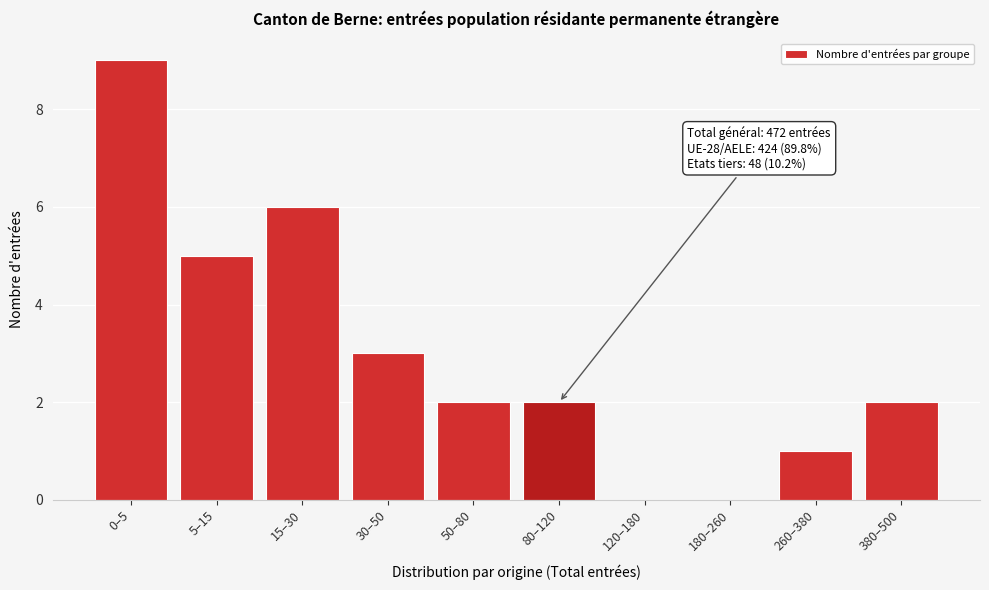

Reading left to right, what are all the values shown in this chart?

0–5=9	5–15=5	15–30=6	30–50=3	50–80=2	80–120=2	120–180=0	180–260=0	260–380=1	380–500=2